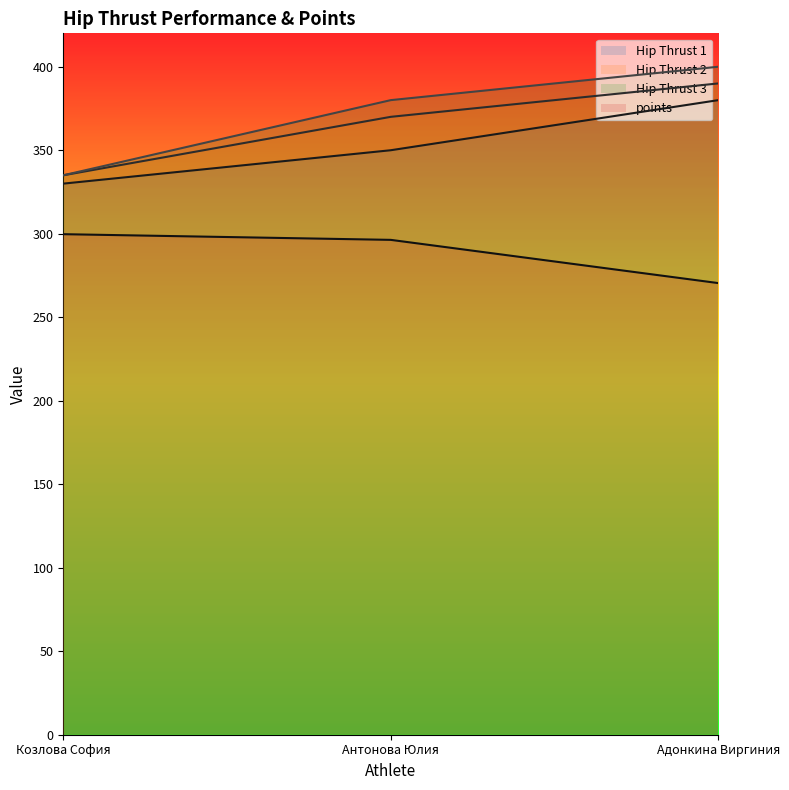

Reading right to left, what are all the values shown in this chart?

Hip Thrust 1: Адонкина Виргиния=380.0	Антонова Юлия=350.0	Козлова София=330.0
Hip Thrust 2: Адонкина Виргиния=390.0	Антонова Юлия=370.0	Козлова София=335.0
Hip Thrust 3: Адонкина Виргиния=400.0	Антонова Юлия=380.0	Козлова София=335.0
points: Адонкина Виргиния=270.4	Антонова Юлия=296.3	Козлова София=299.7